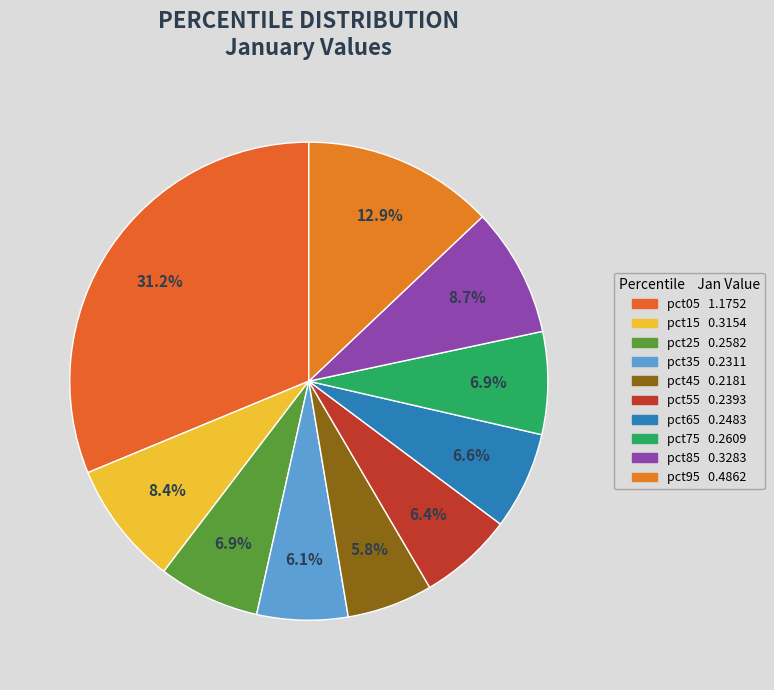

How many segments does this pie chart have?

10